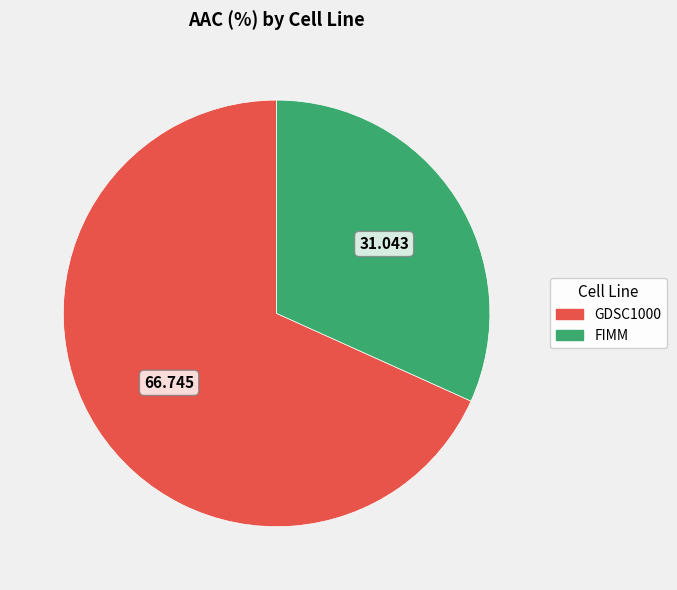

What is the smallest slice in the pie chart?

FIMM